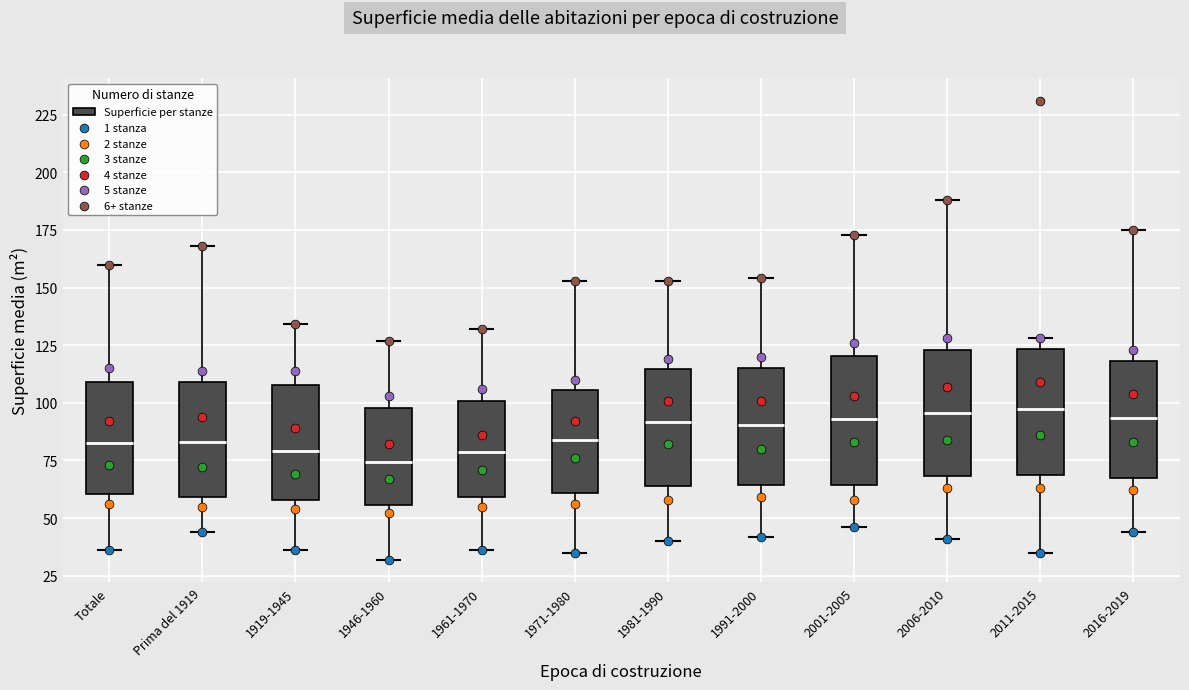

Where does the median line of the box for Prima del 1919 sit on the y-axis? The values are not printed on the chart, so give them approximately, as read against the axis.

85